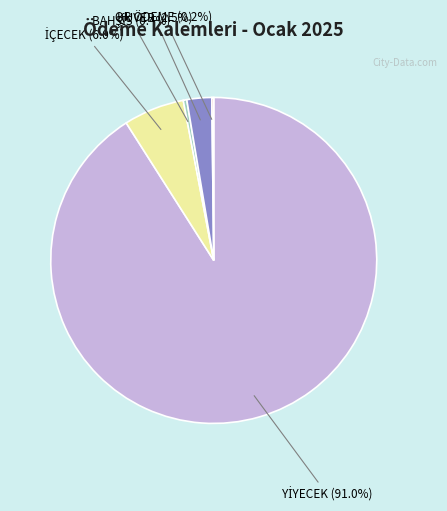

Is there any slice that represents more than half of the pie?

Yes